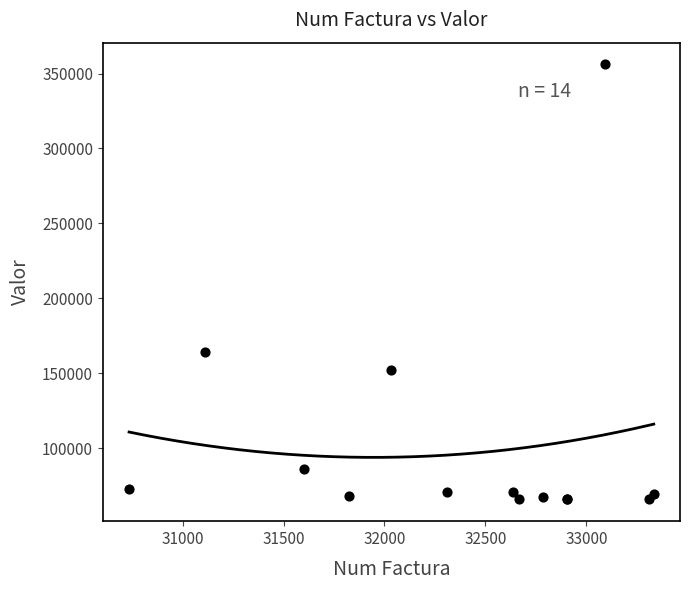

What Y value in the scatter plot is closest to 210892?

164375